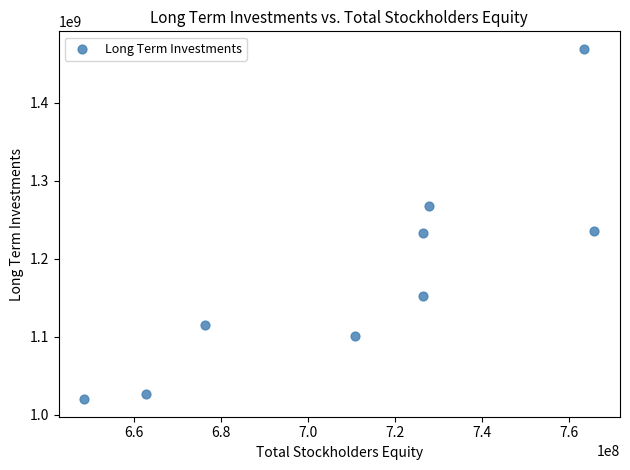

What is the average Y value?

1179870864